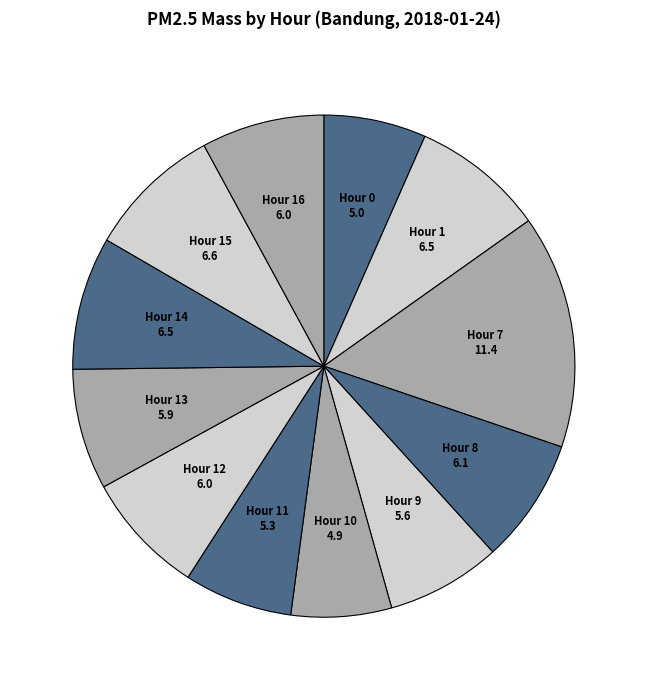

Is Hour 16 the majority of the pie?

No